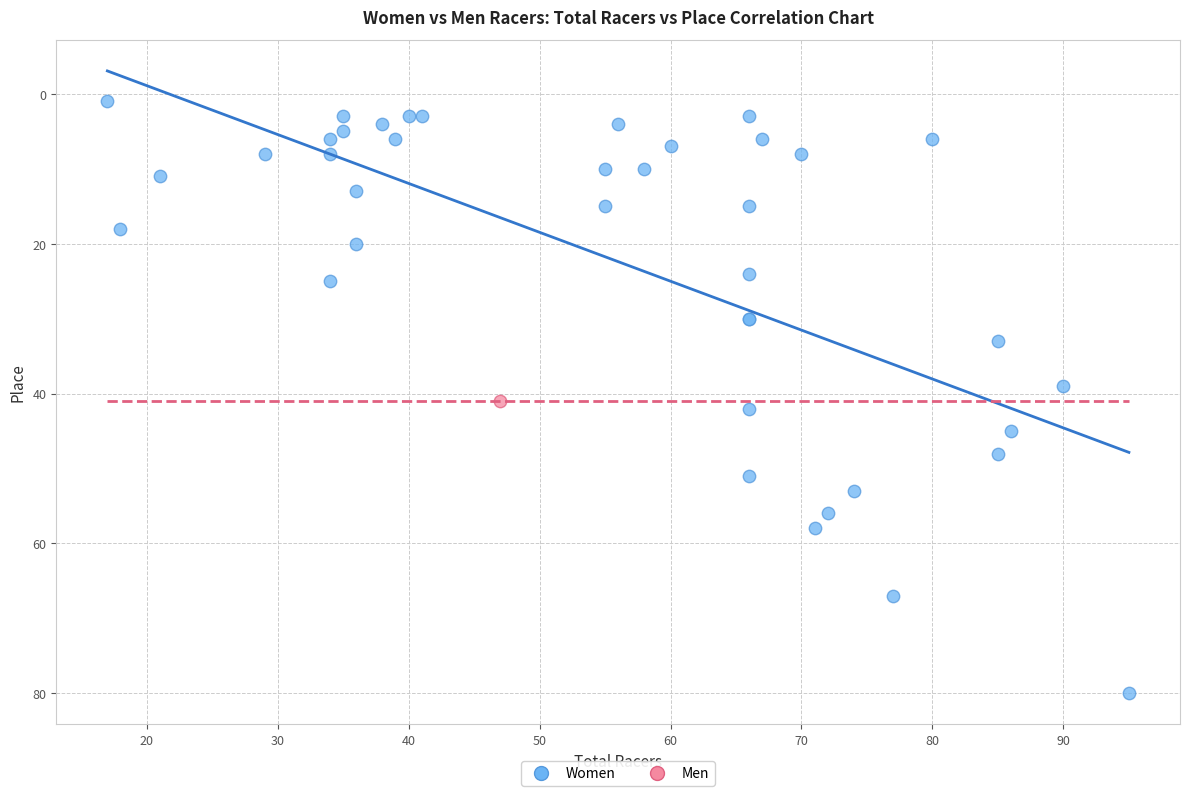

What are all the series names shown in the legend?

Women, Men